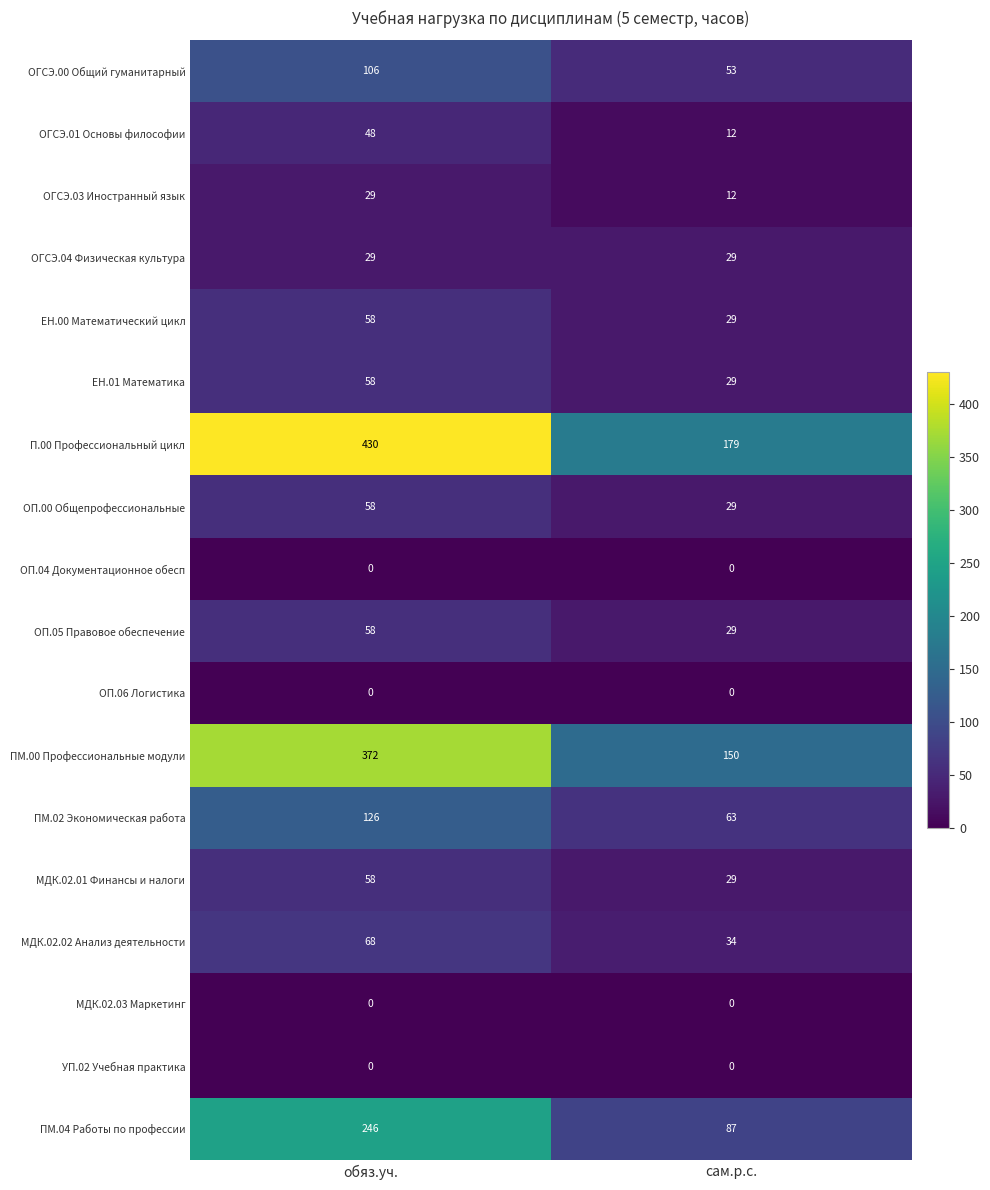

Read the ПМ.04 Работы по профессии value at сам.р.с., to the nearest 50.

100